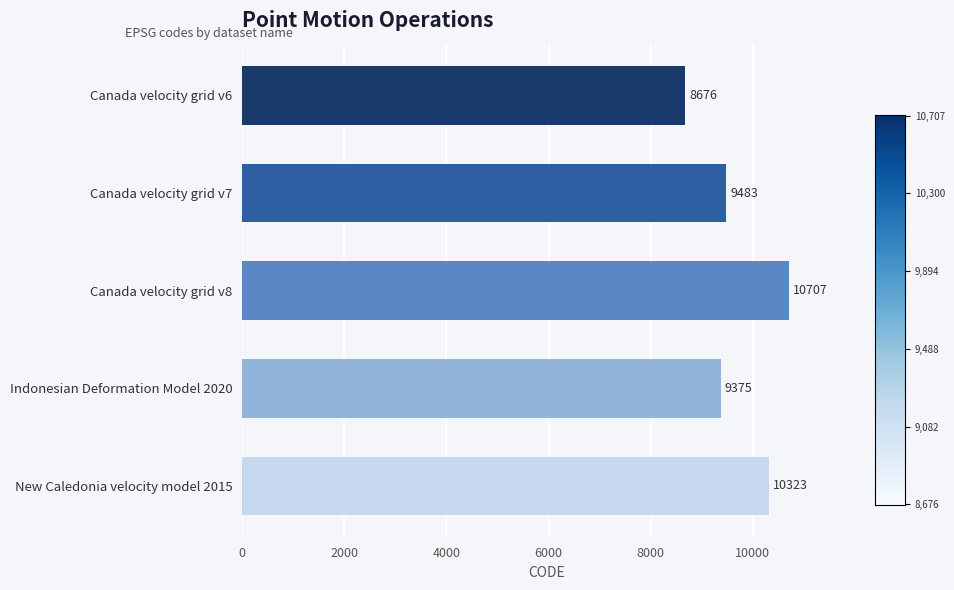

What is the minimum value shown in the chart?

8676